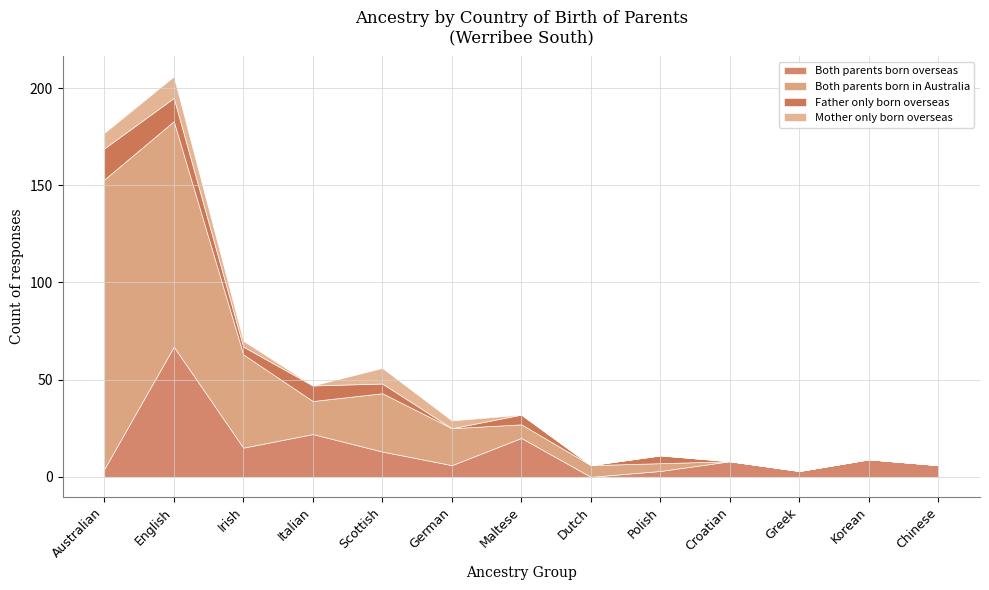

Which series has the largest total across all categories?

Both parents born in Australia